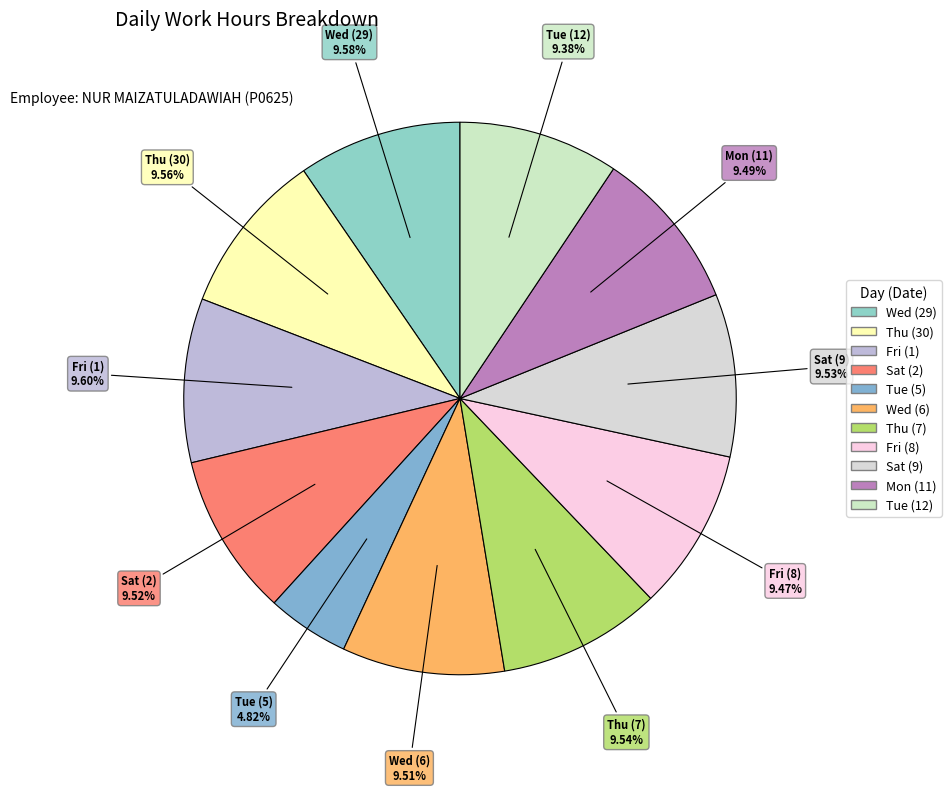

True or false: Wed (29) accounts for 21% of the total.

False